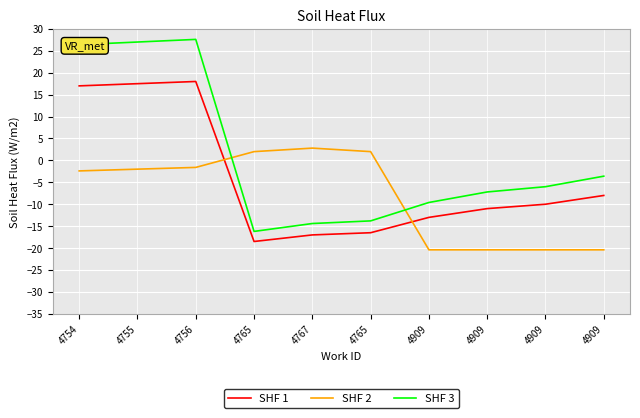

What is the value of the SHF 2 point at the 8th from the left?

-20.4